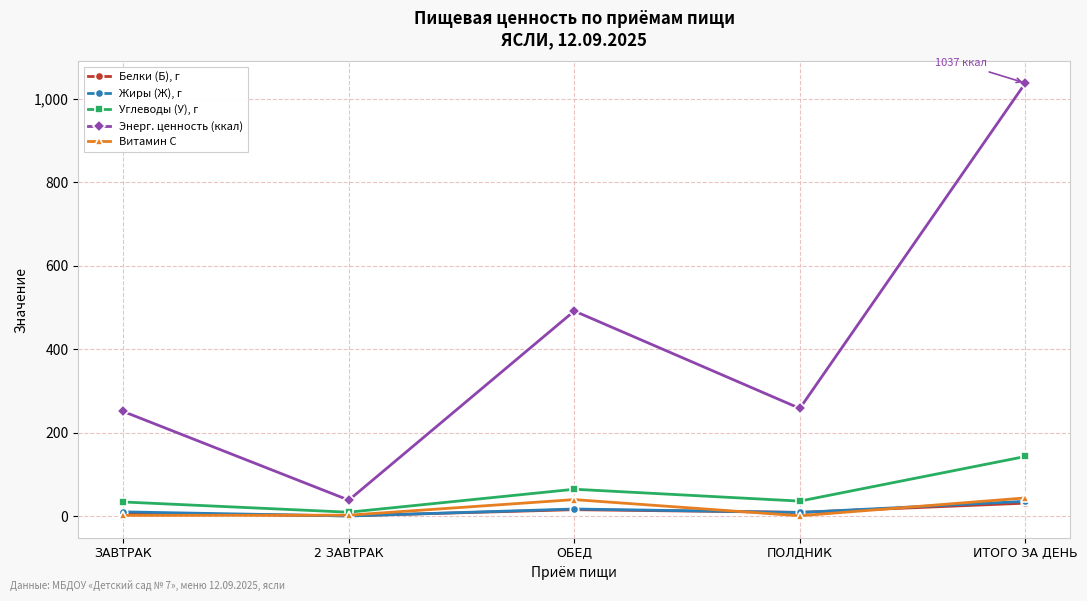

True or false: Углеводы (У), г and Энерг. ценность (ккал) intersect in this chart.

False